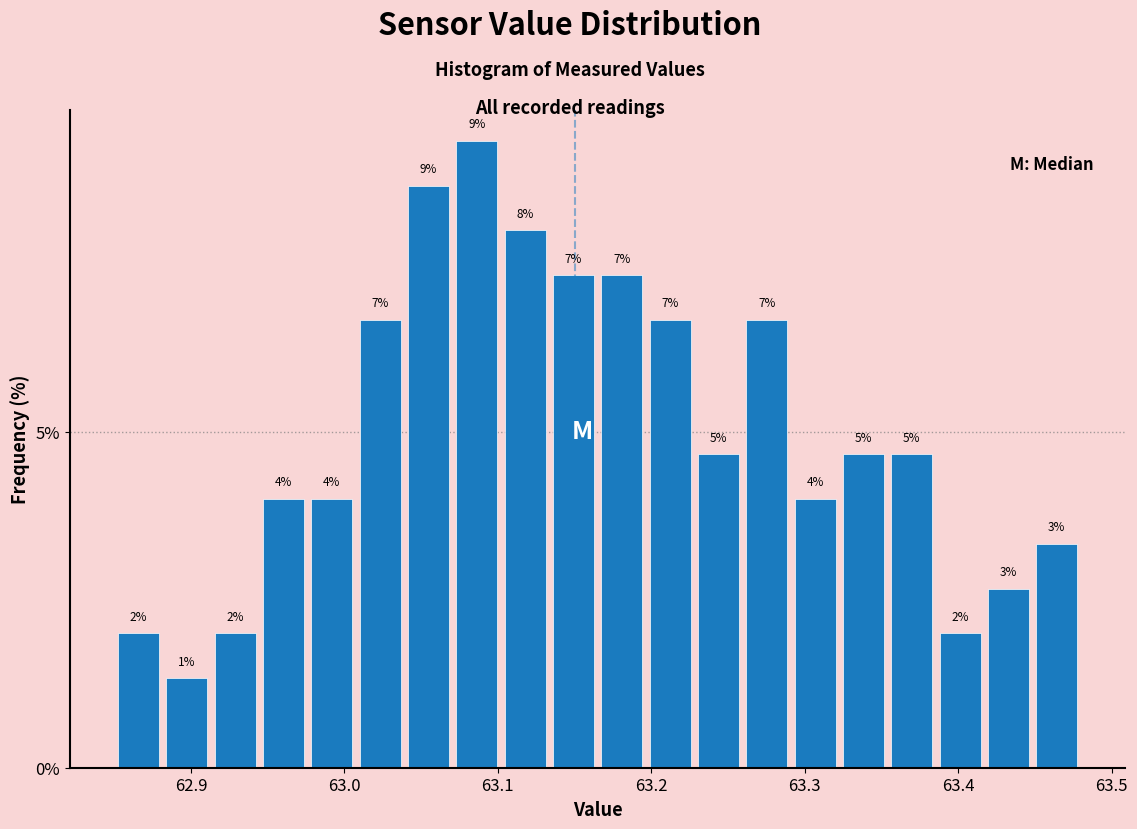

Around what value on the x-axis is the tallest bar? Give the approximate position of its centre, as read against the axis.

63.09